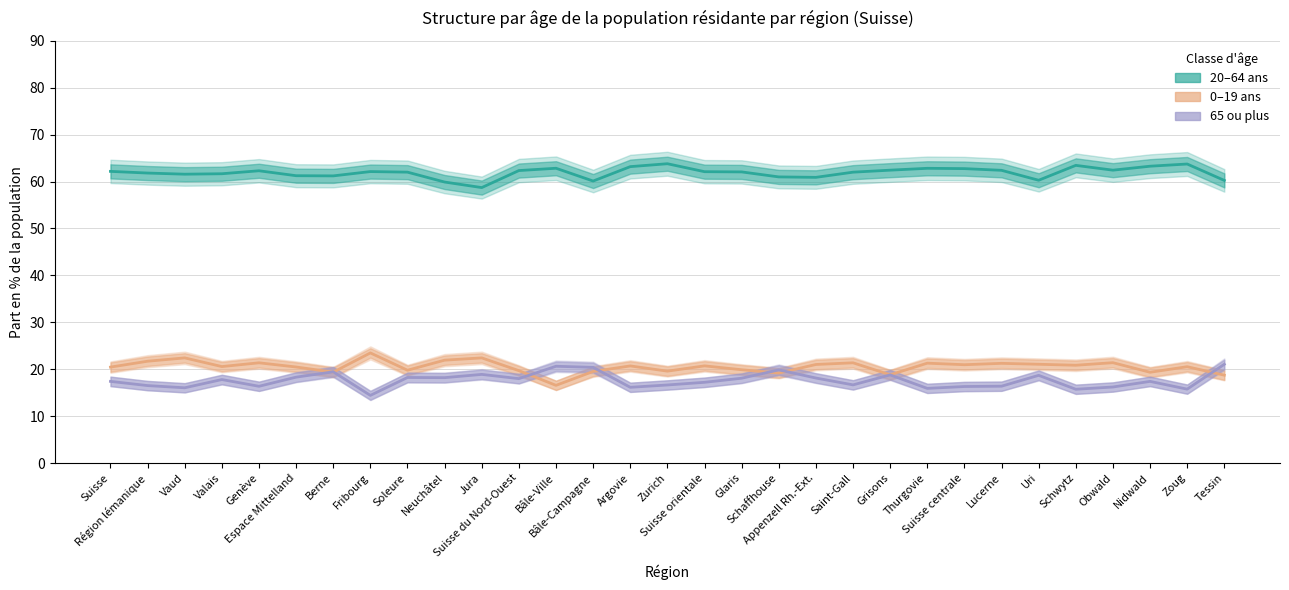

What is the average value of the 0–19 ans series?

20.5